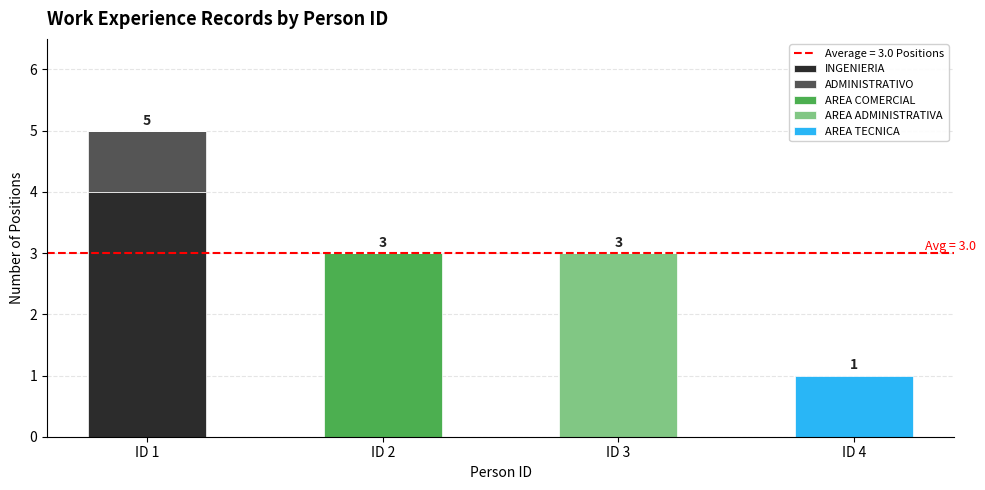

True or false: INGENIERIA has a value of 0 at ID 2.

True